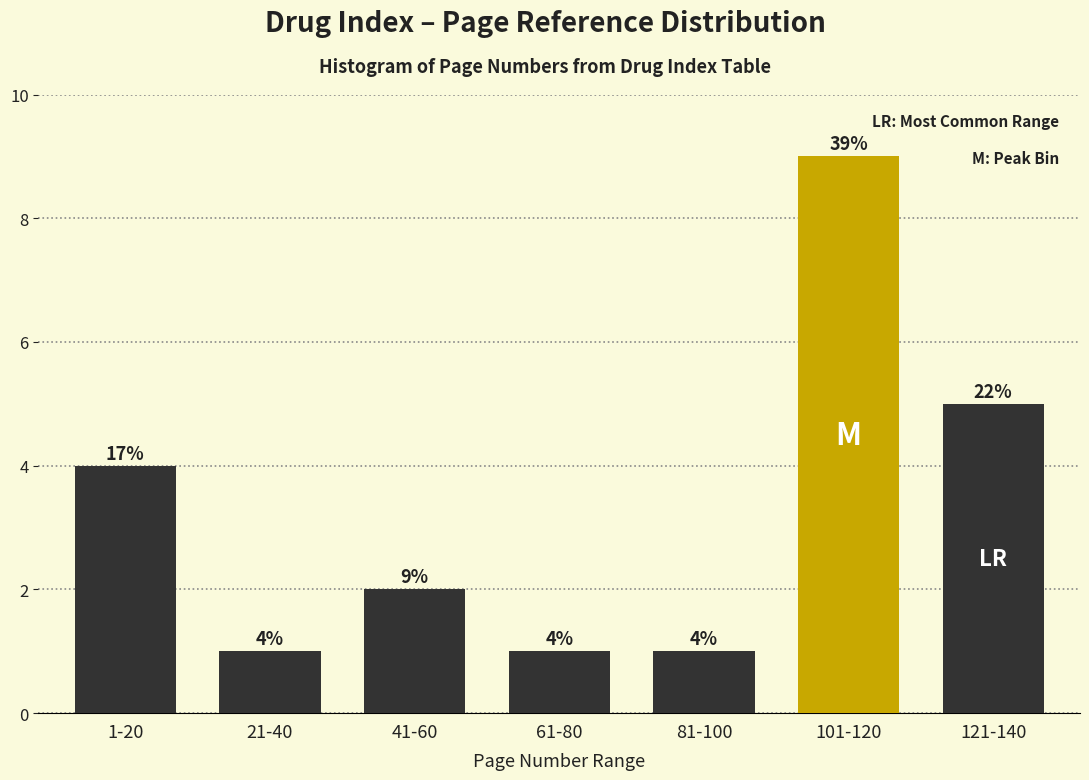

Reading left to right, transcribe all the data shown in this chart.

4	1	2	1	1	9	5